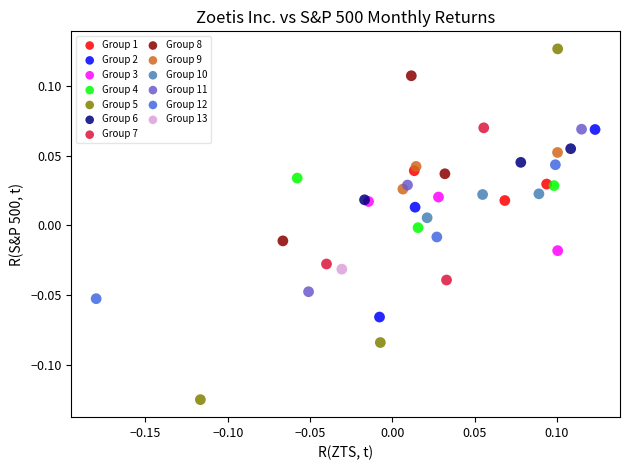

What are all the series names shown in the legend?

Group 1, Group 2, Group 3, Group 4, Group 5, Group 6, Group 7, Group 8, Group 9, Group 10, Group 11, Group 12, Group 13